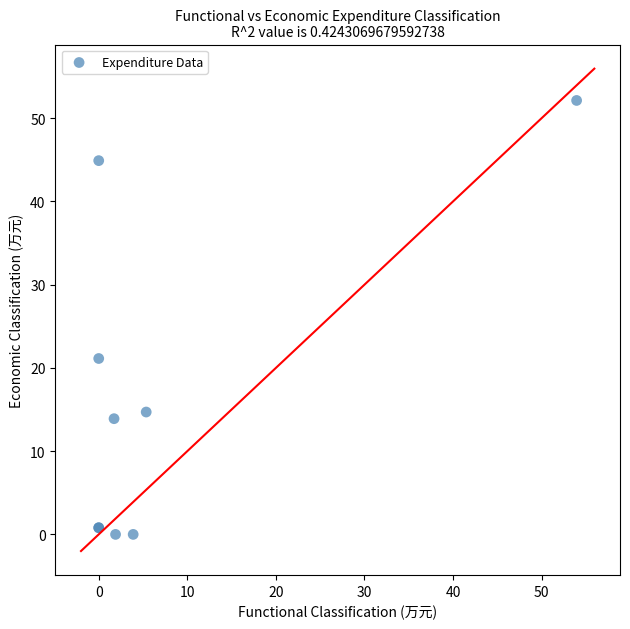

What Y value in the scatter plot is closest to 26?

21.1